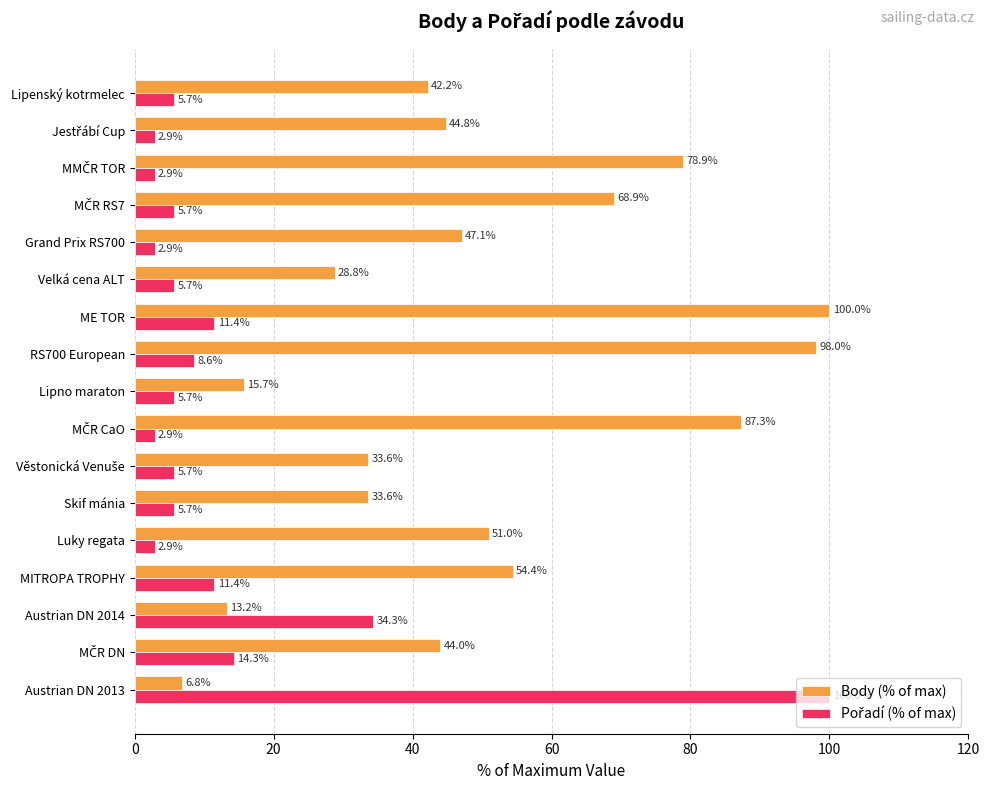

What is the sum of all Body (% of max) values?

848.3